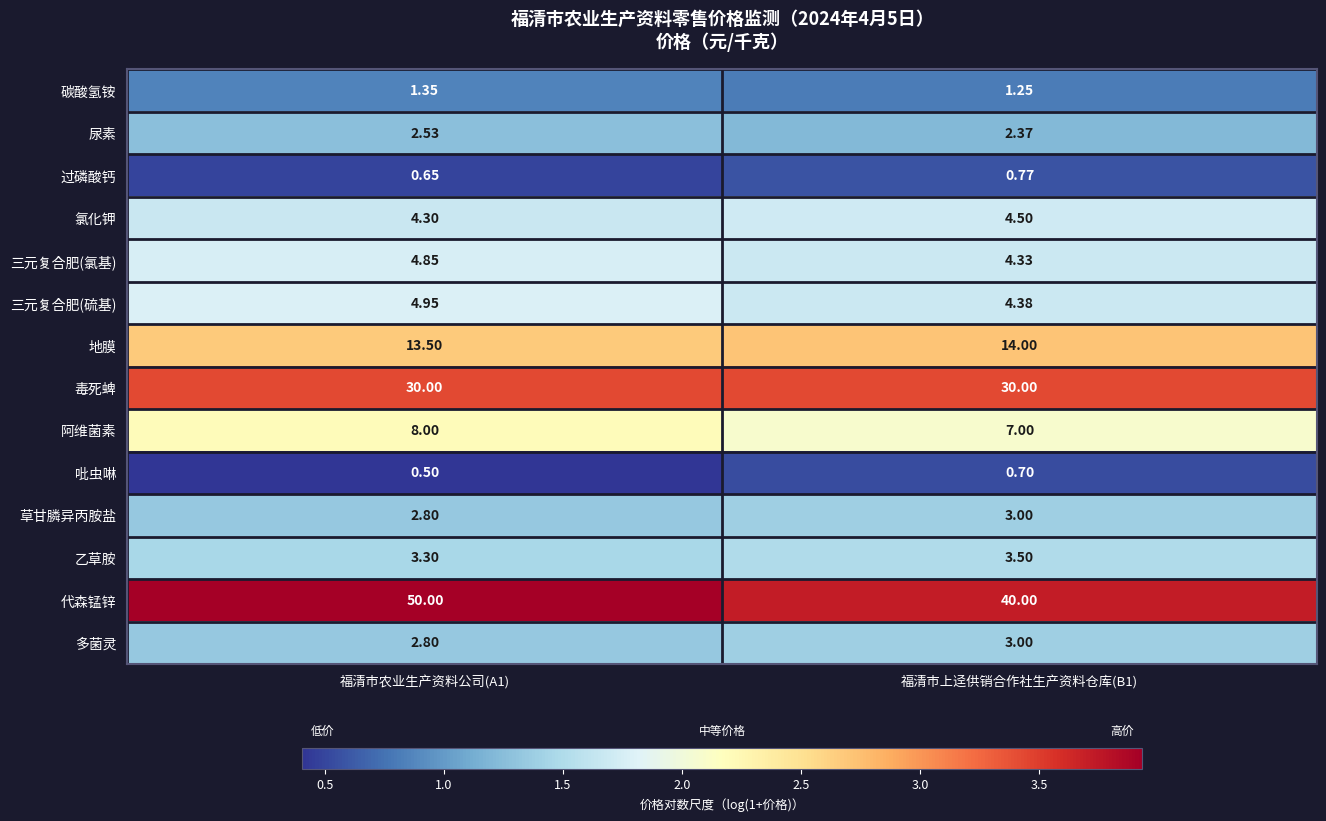

Is the value of 代森锰锌 at 福清市上迳供销合作社生产资料仓库(B1) greater than the value of 多菌灵 at 福清市农业生产资料公司(A1)?

Yes